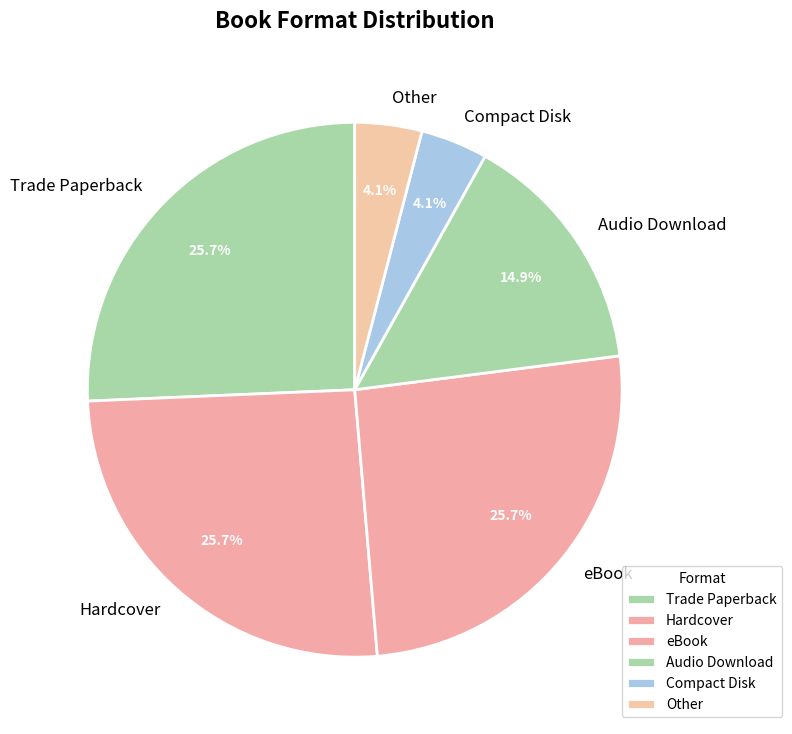

Is it true that Compact Disk is 12% of the pie?

False